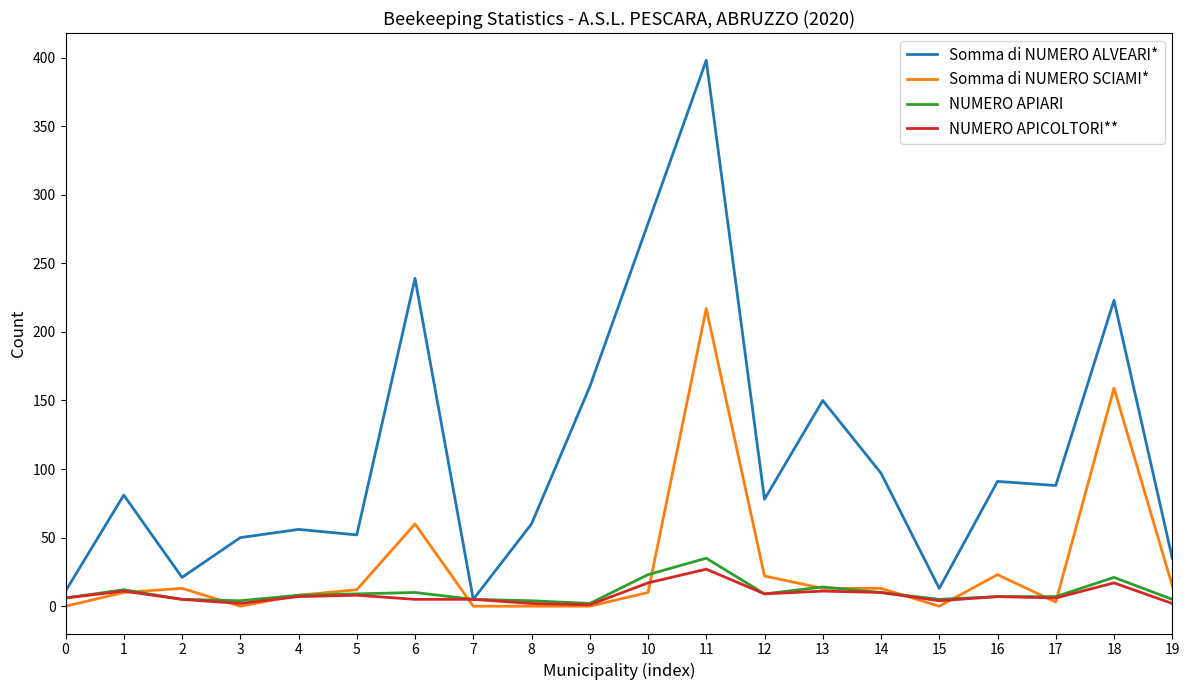

Which series has the largest range (max minus min)?

Somma di NUMERO ALVEARI*